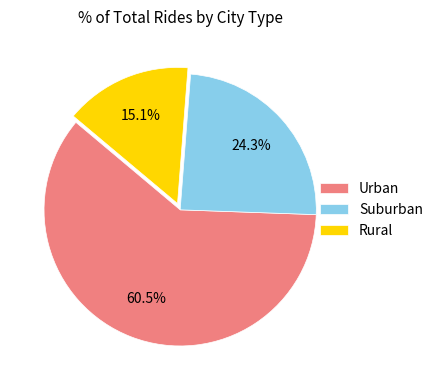

Rank the categories by value from lowest to highest.

Rural, Suburban, Urban